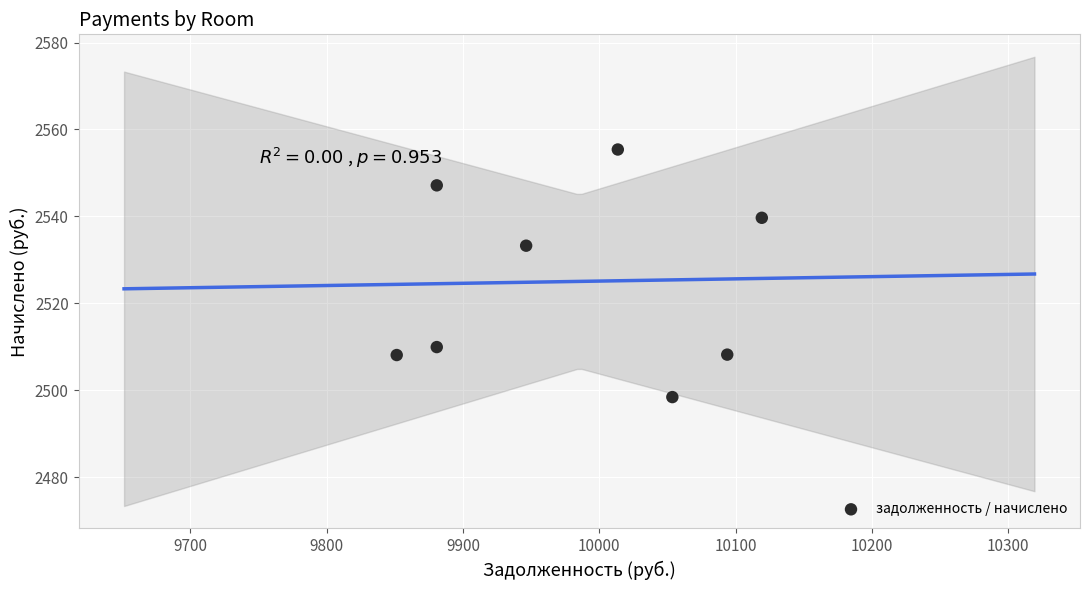

What Y value in the scatter plot is closest to 2526?

2533.3